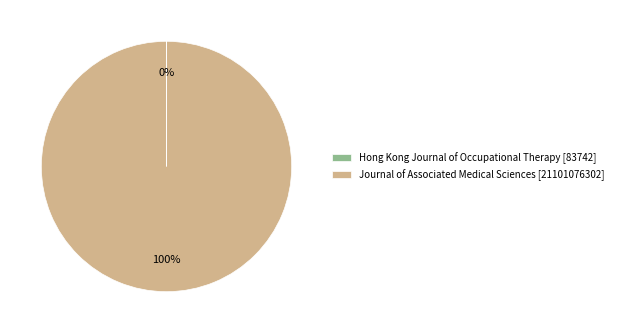

To the nearest percent, what is the average slice percentage?

50%